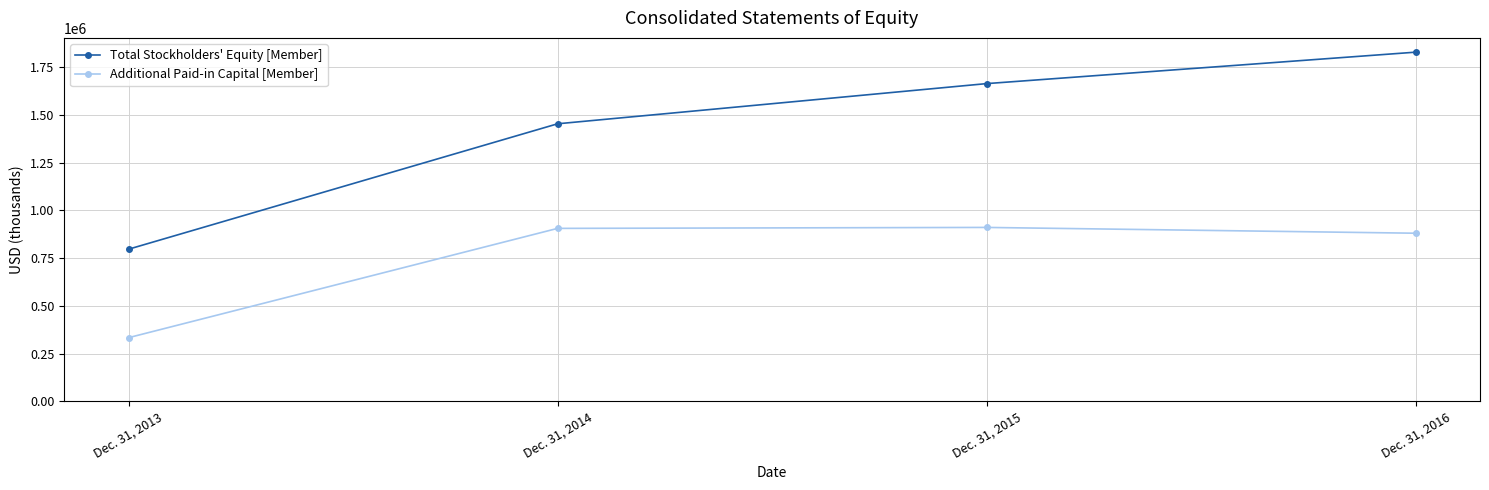

Which series has the largest range (max minus min)?

Total Stockholders' Equity [Member]